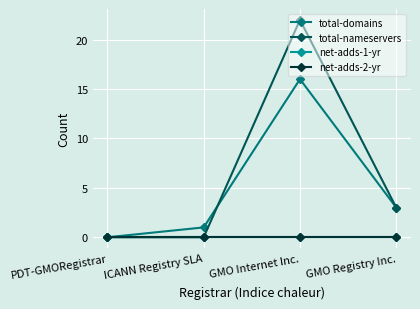

Does the chart have visible grid lines?

Yes